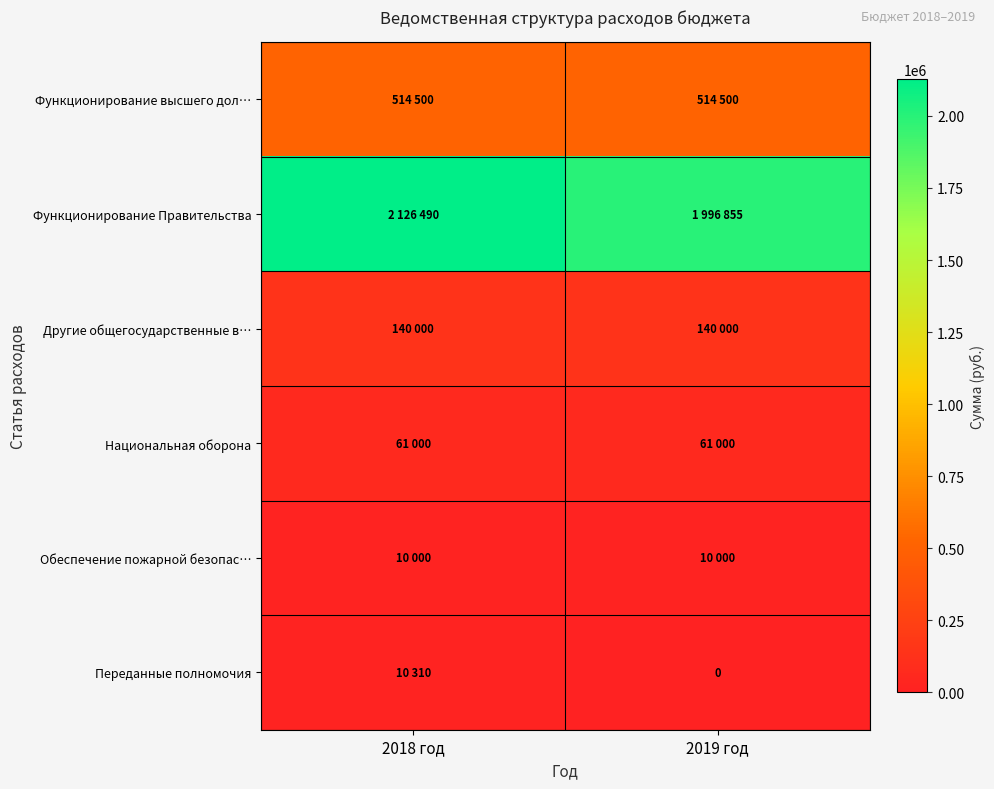

How many data points in Функционирование Правительства are less than 2126490?

1